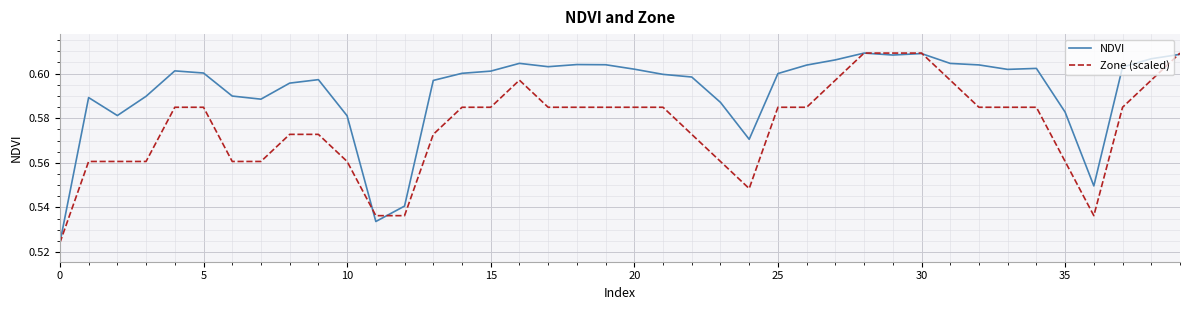

List the series in order of their overall mean, lowest first.

Zone (scaled), NDVI